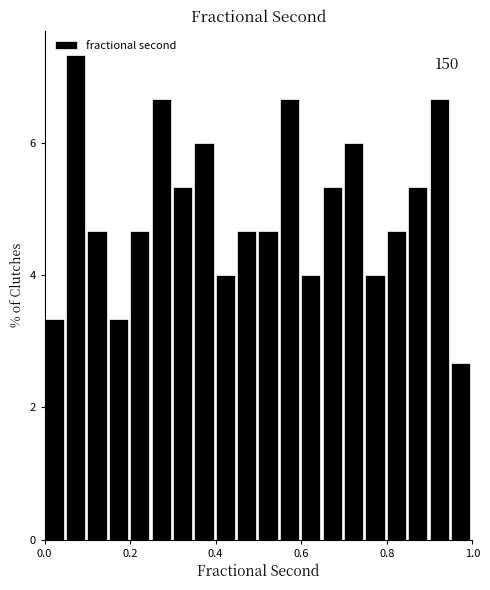

Around what value on the x-axis is the tallest bar? Give the approximate position of its centre, as read against the axis.

0.08